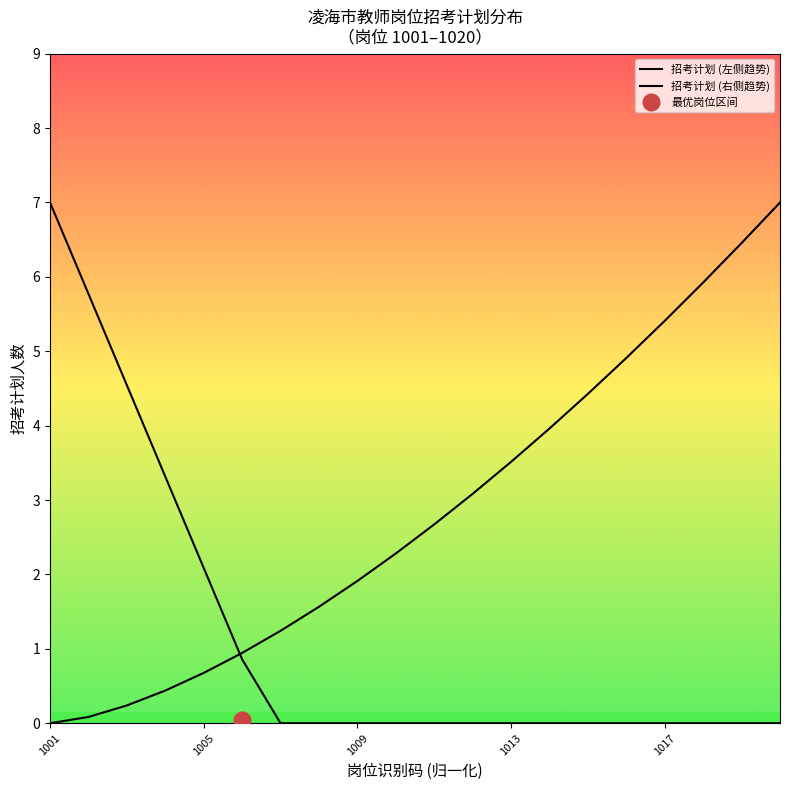

Rank the series by their average value, from highest to lowest.

招考计划 (右侧趋势), 招考计划 (左侧趋势)